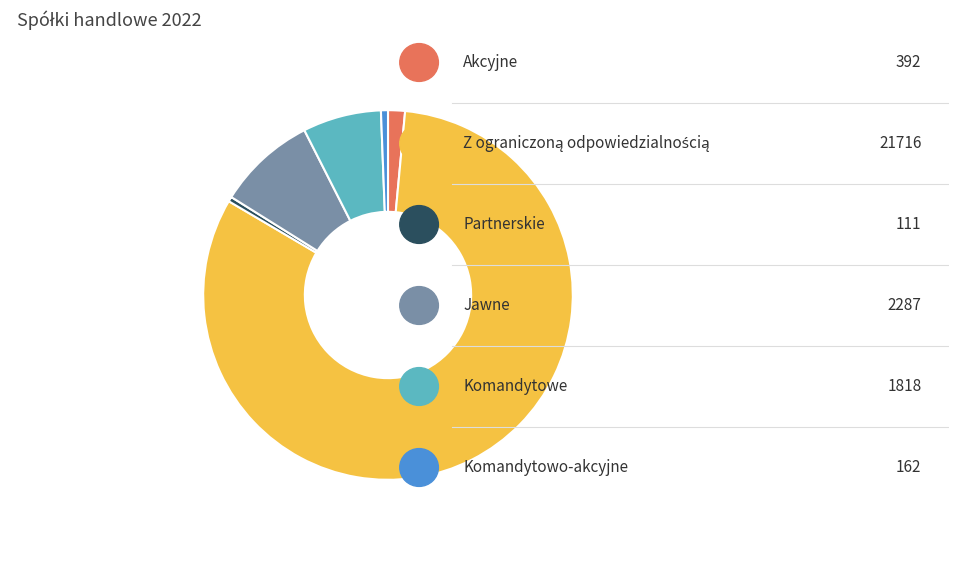

Is there any slice that represents more than half of the pie?

Yes